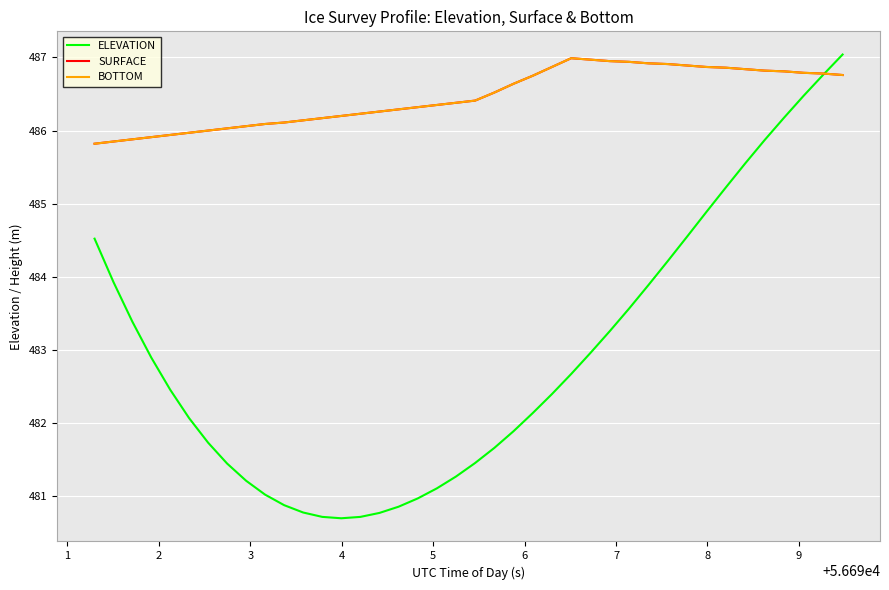

Is this an area chart (filled region under the line)?

No